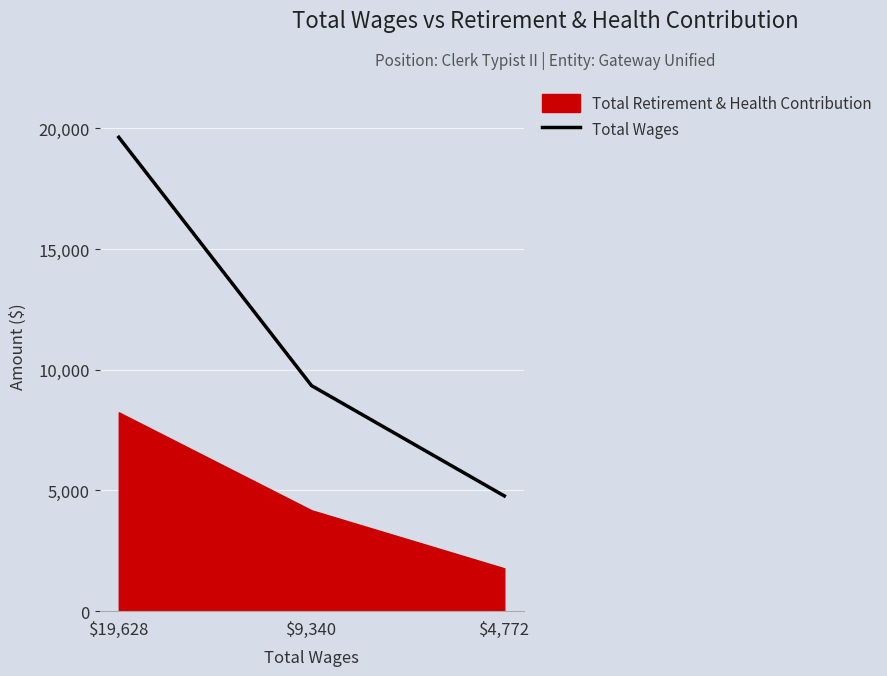

Rank the categories by value from highest to lowest.

$19,628, $9,340, $4,772